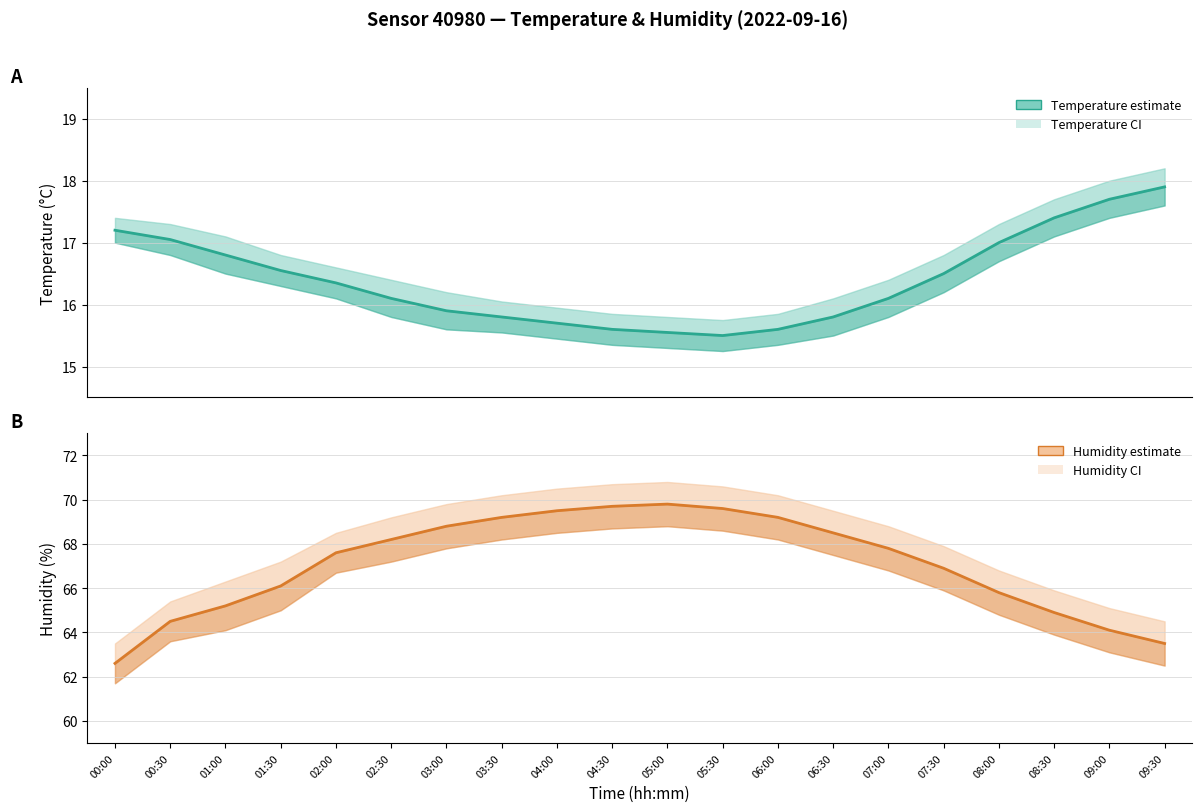

What is the label of the 6th point from the left?

02:30